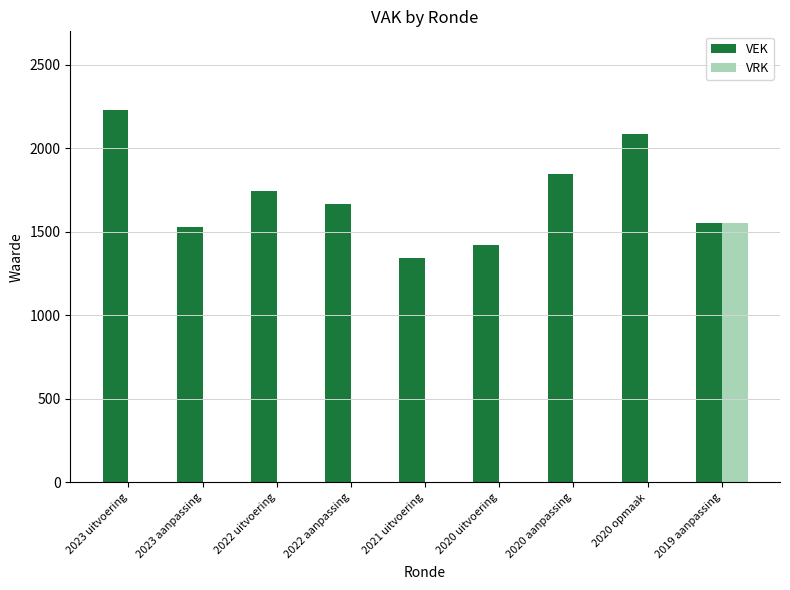

What is the total value across all series at 2022 aanpassing?

1668